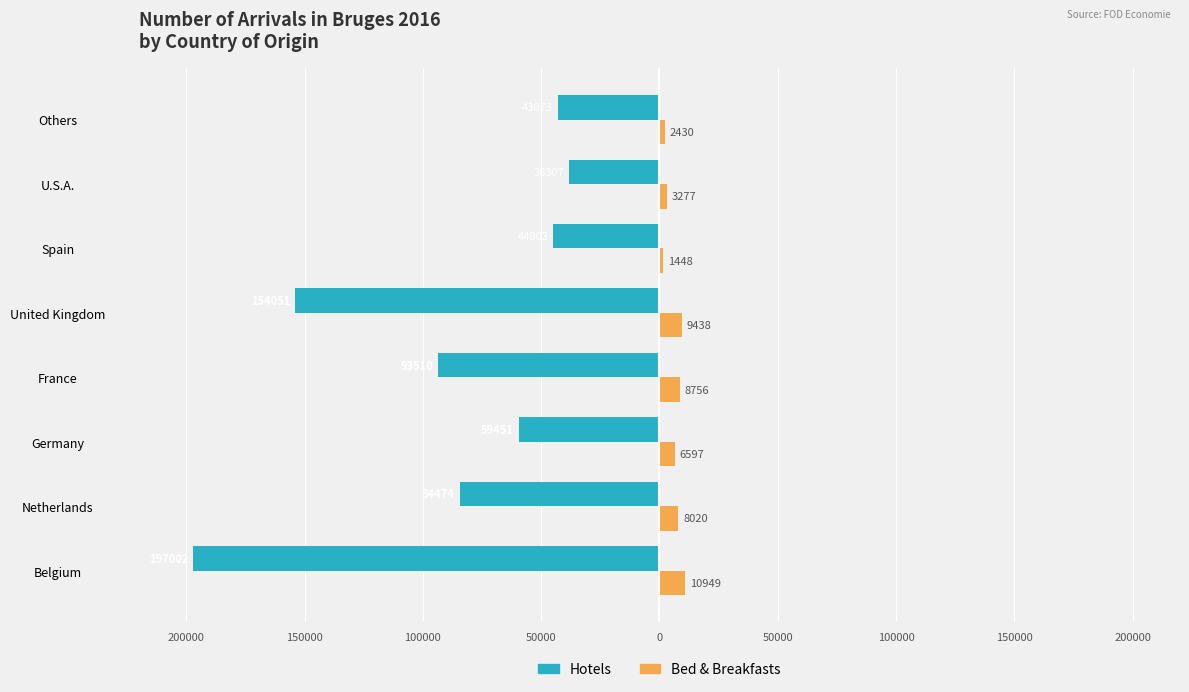

What are all the series names shown in the legend?

Hotels, Bed & Breakfasts